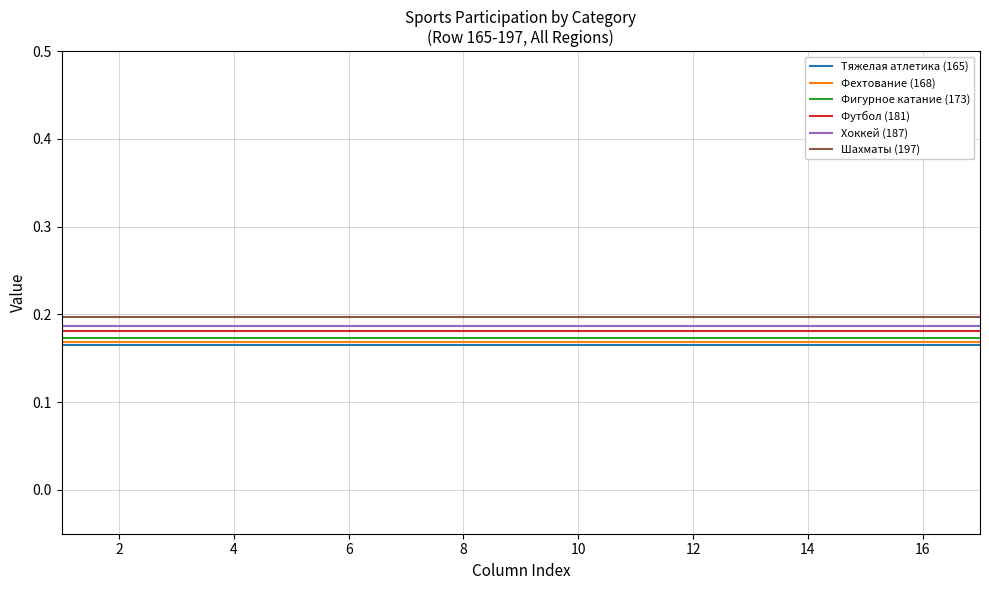

True or false: Фигурное катание (173) and Тяжелая атлетика (165) intersect in this chart.

False